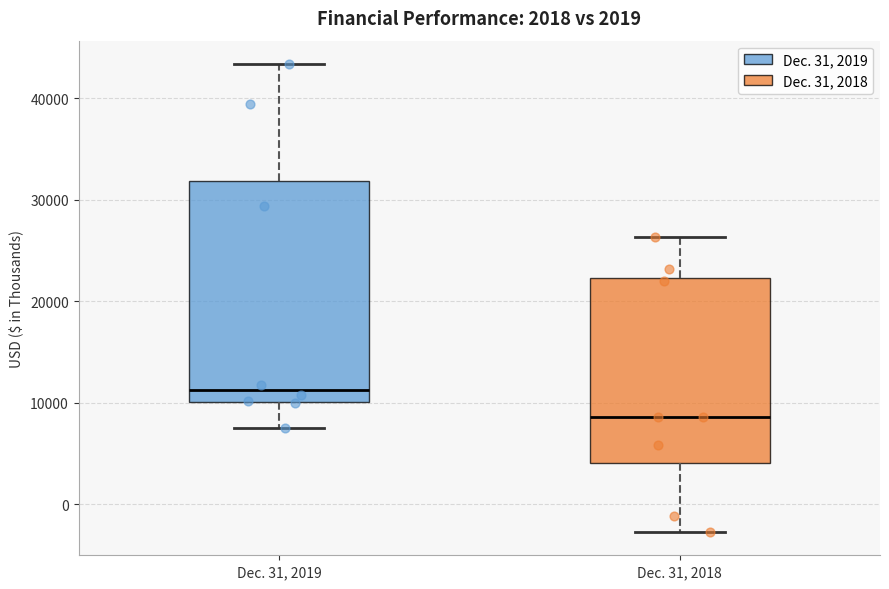

Which box is the tallest, from its lower edge to its upper edge?

Dec. 31, 2019